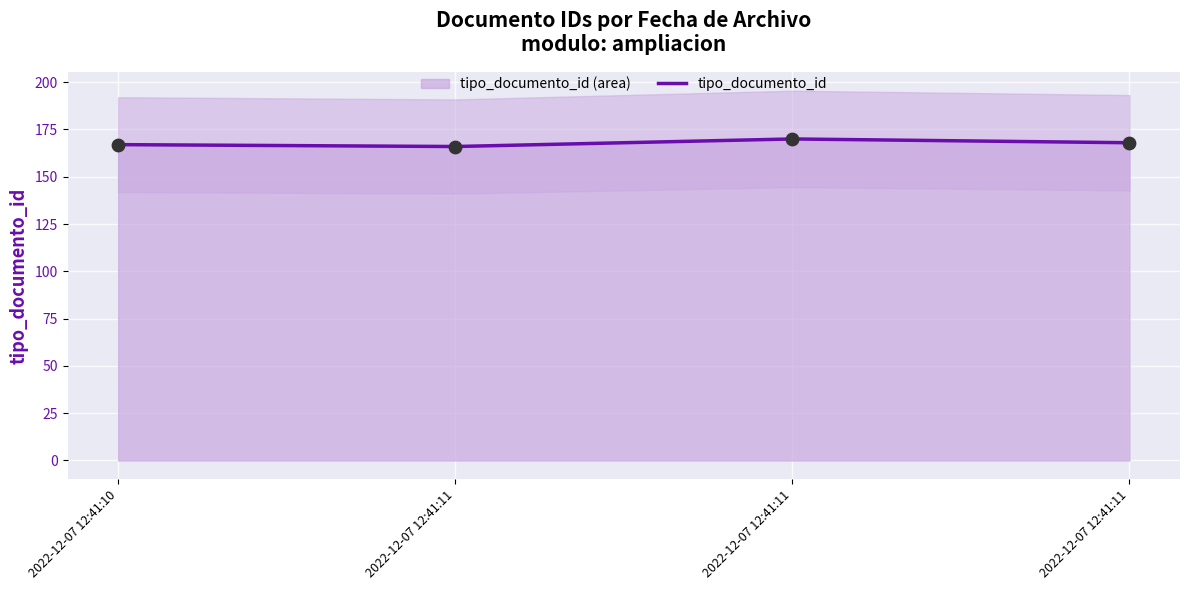

At which category is the sum across all series the highest?

2022-12-07 12:41:11